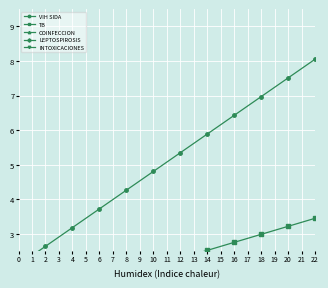

What value does the COINFECCION series have at 6?

1.1